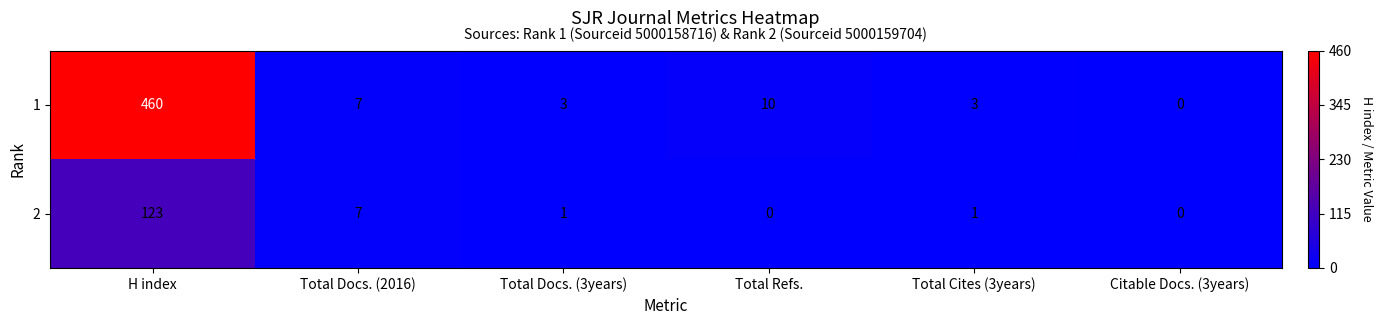

What is the total value across all series at Total Docs. (3years)?

4